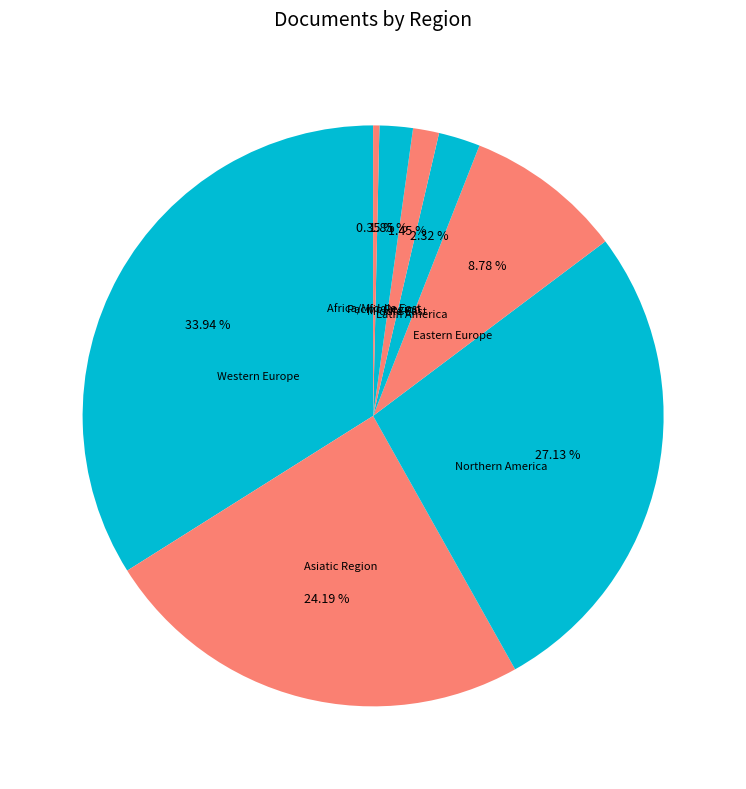

To the nearest percent, what is the difference between the Northern America and Asiatic Region slice percentages?

3%